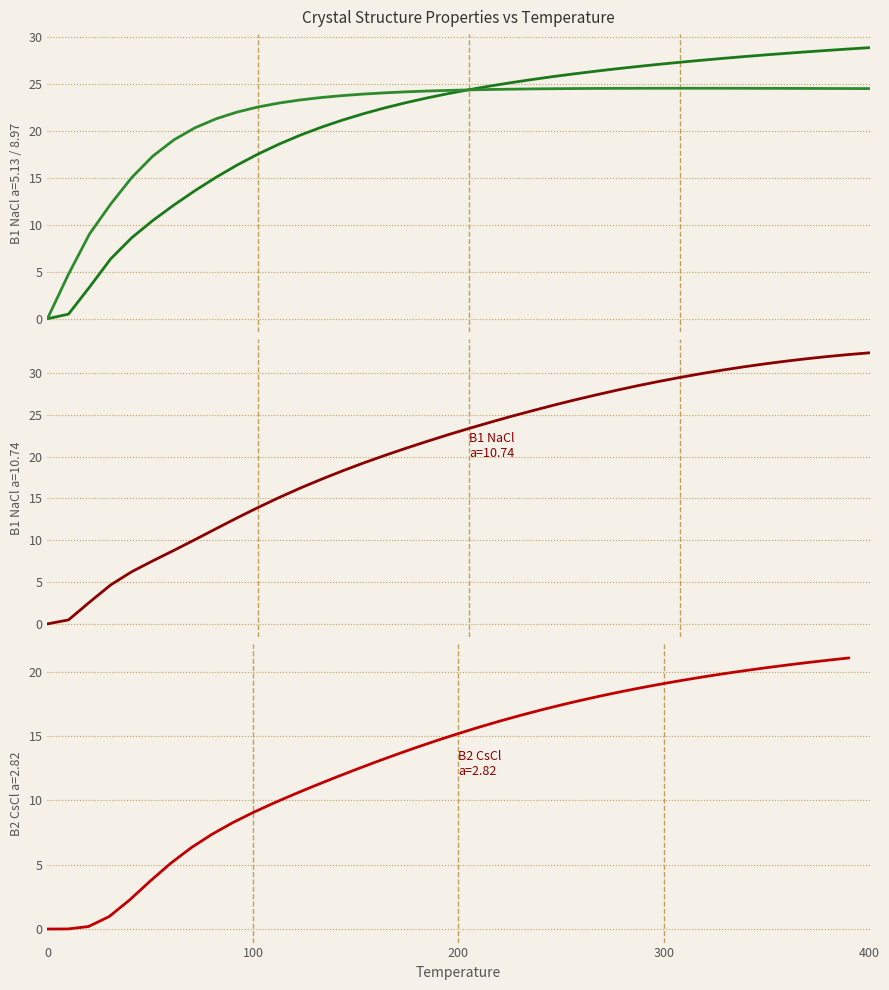

How many values in the B1--NaCl--rock-salt a=8.9654 series are below 24?

16